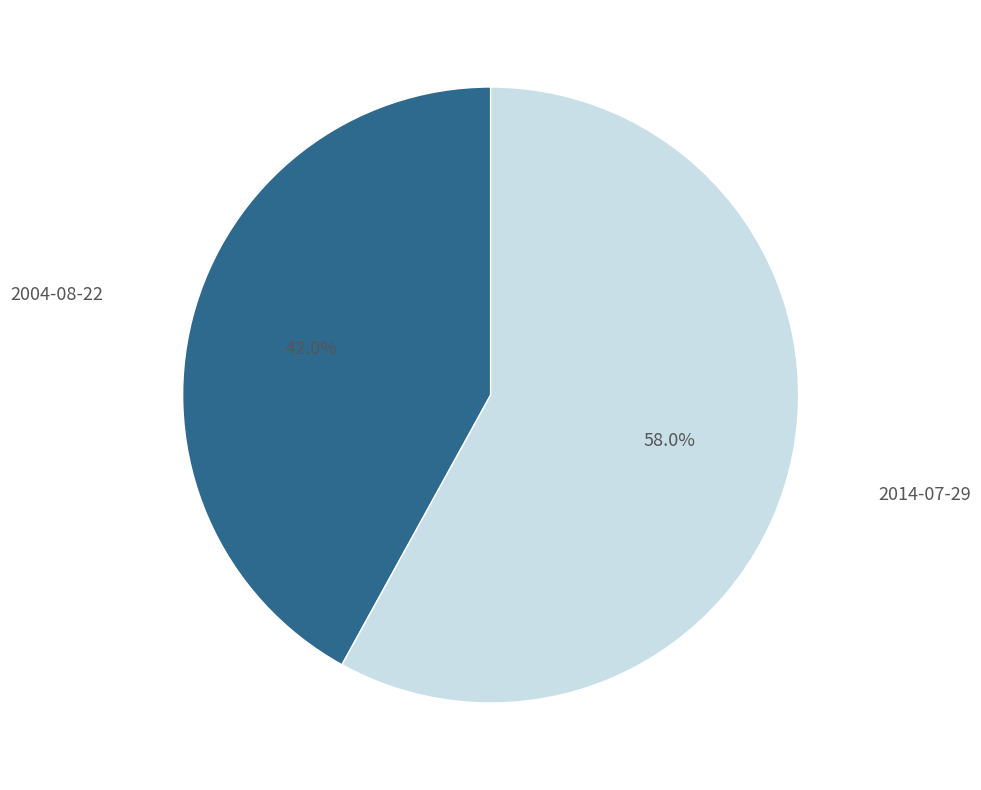

Combined, do 2004-08-22 and 2014-07-29 account for over 50%?

Yes